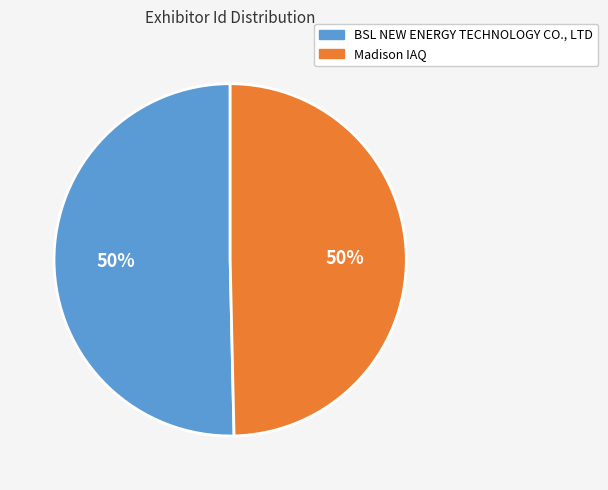

Count the number of slices in the pie.

2